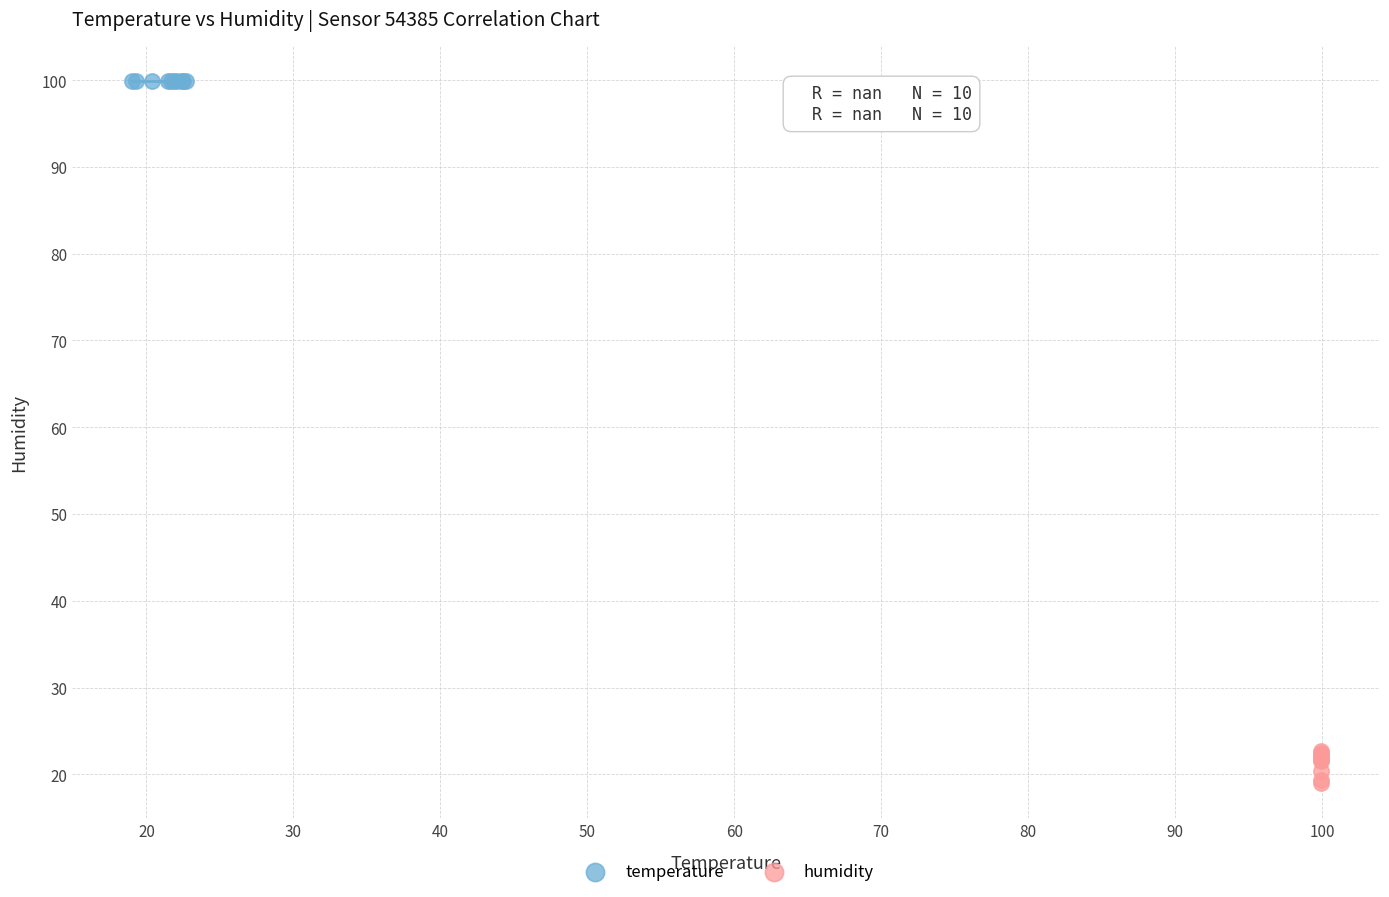

What are all the series names shown in the legend?

temperature, humidity